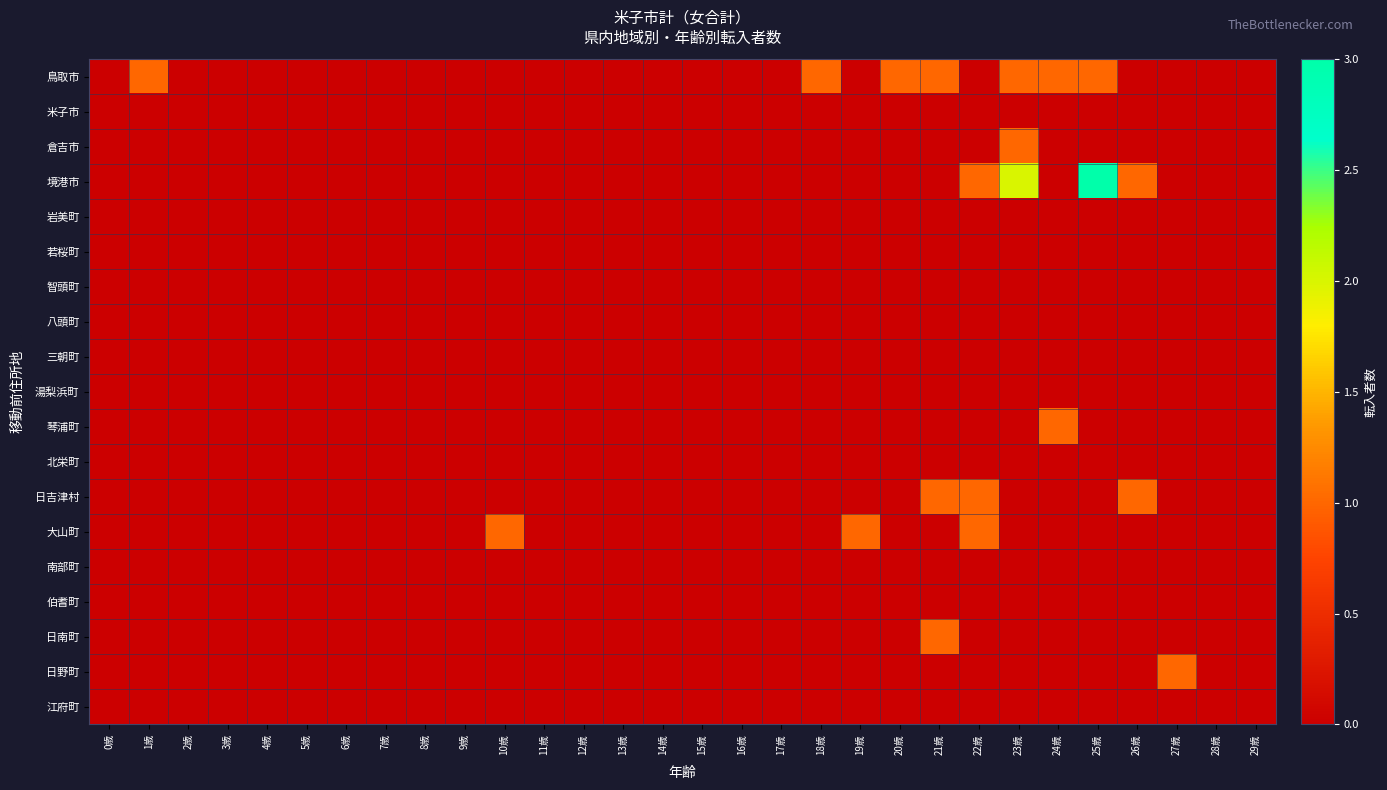

What is the total value across all series at 26歳?

2